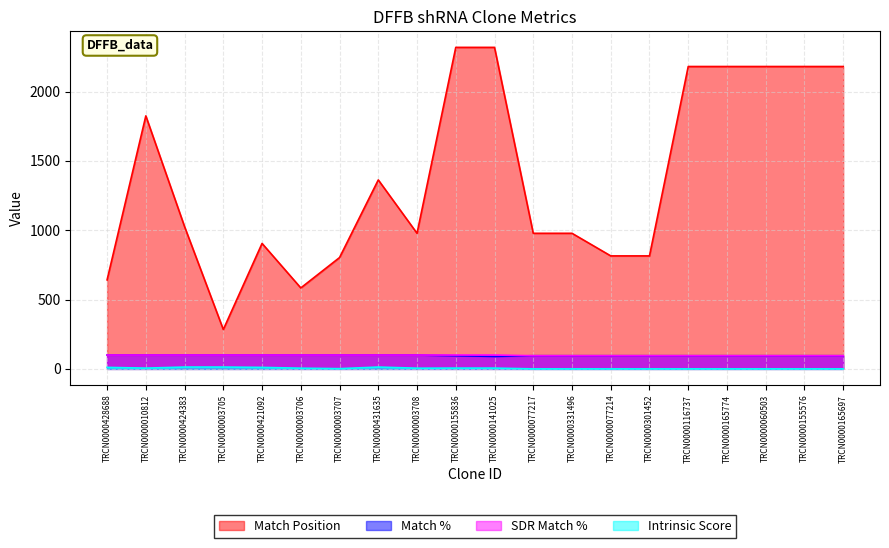

List the labels in order of Match Position value, largest first.

TRCN0000155836, TRCN0000141025, TRCN0000116737, TRCN0000165774, TRCN0000060503, TRCN0000155576, TRCN0000165697, TRCN0000010812, TRCN0000431635, TRCN0000424383, TRCN0000003708, TRCN0000077217, TRCN0000331496, TRCN0000421092, TRCN0000077214, TRCN0000301452, TRCN0000003707, TRCN0000428688, TRCN0000003706, TRCN0000003705